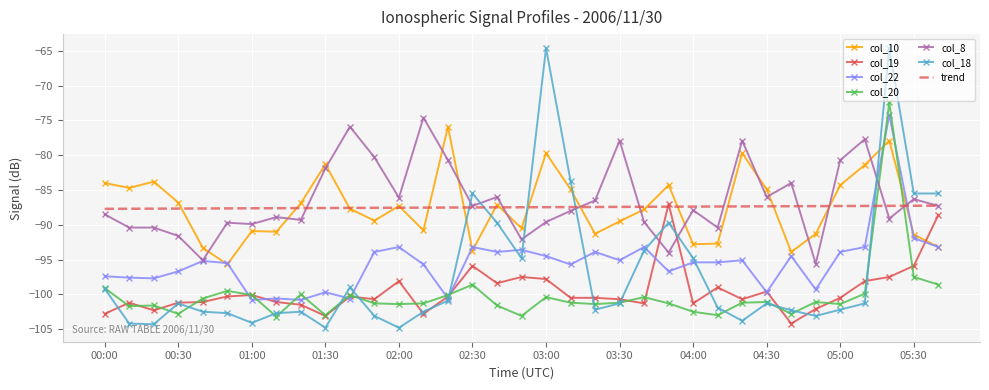

Which series has the largest range (max minus min)?

col_18